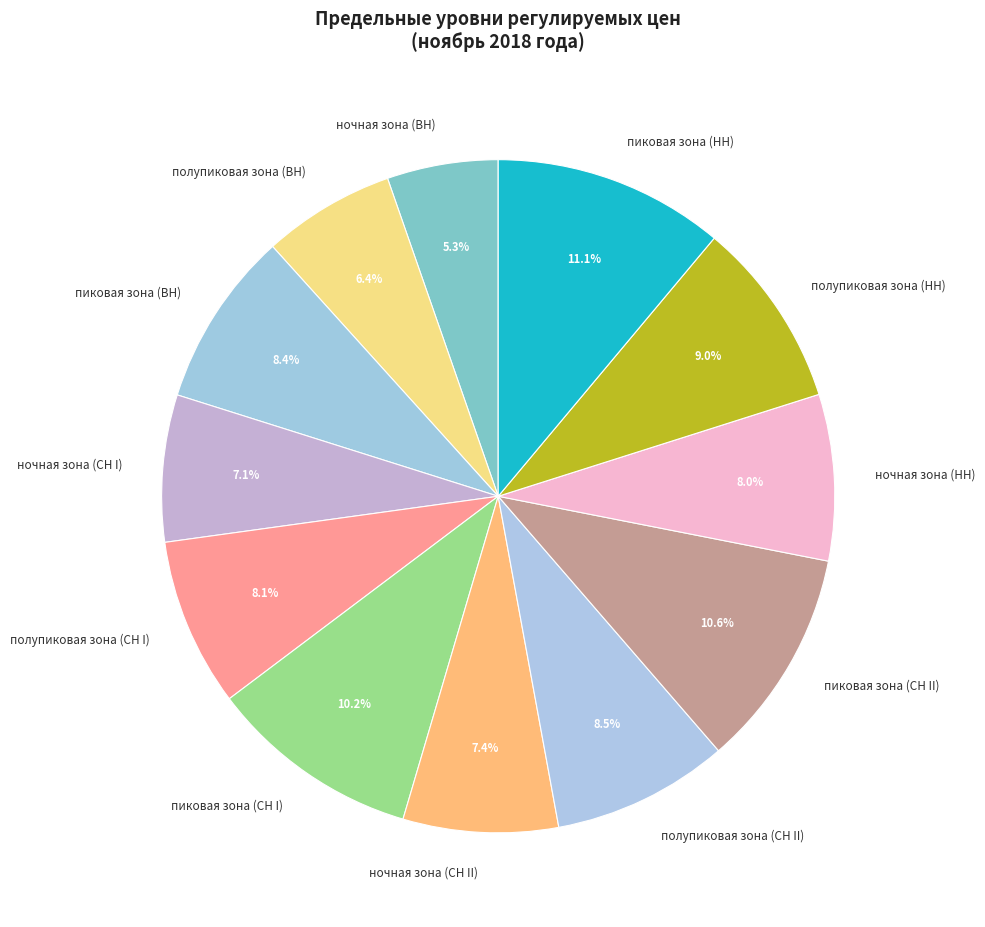

What percentage is the полупиковая зона (НН) slice, to the nearest percent?

9%